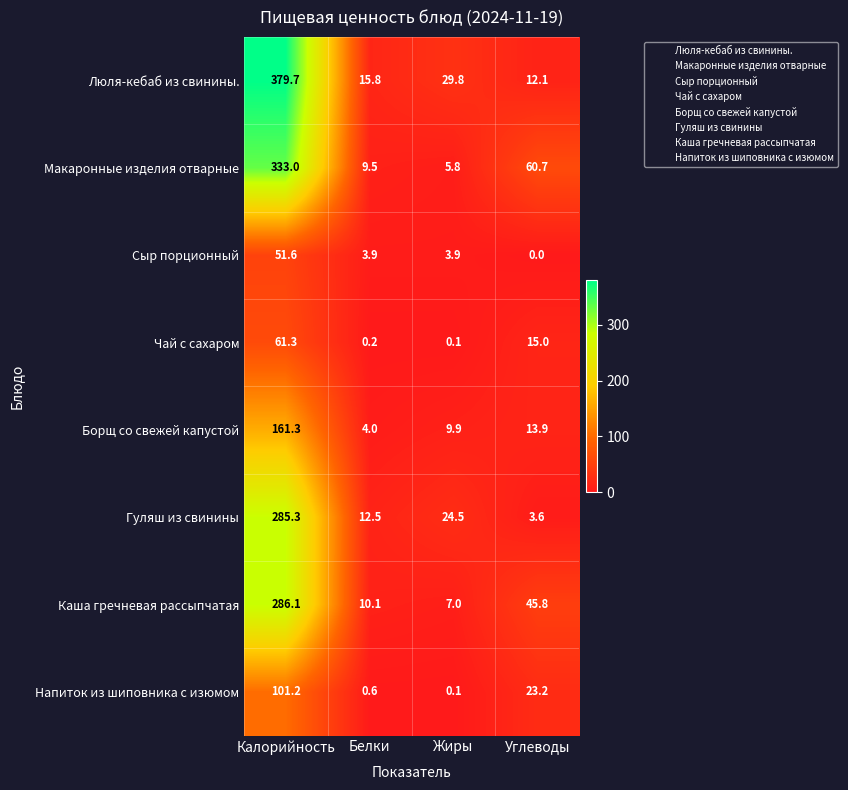

Which series has the largest total across all categories?

Люля-кебаб из свинины.